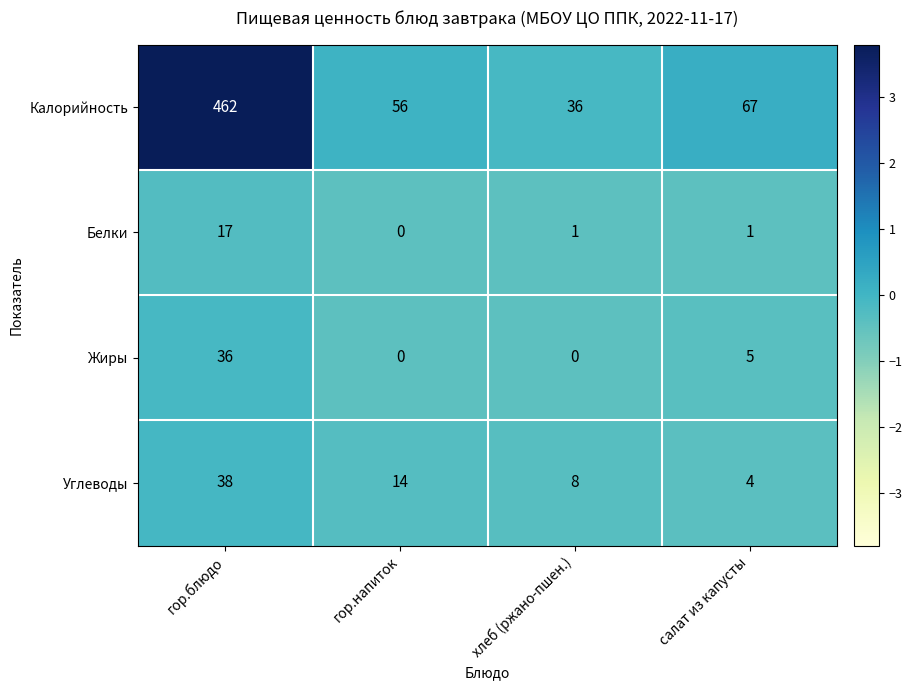

Rank the series at салат из капусты from lowest to highest value.

Белки, Углеводы, Жиры, Калорийность